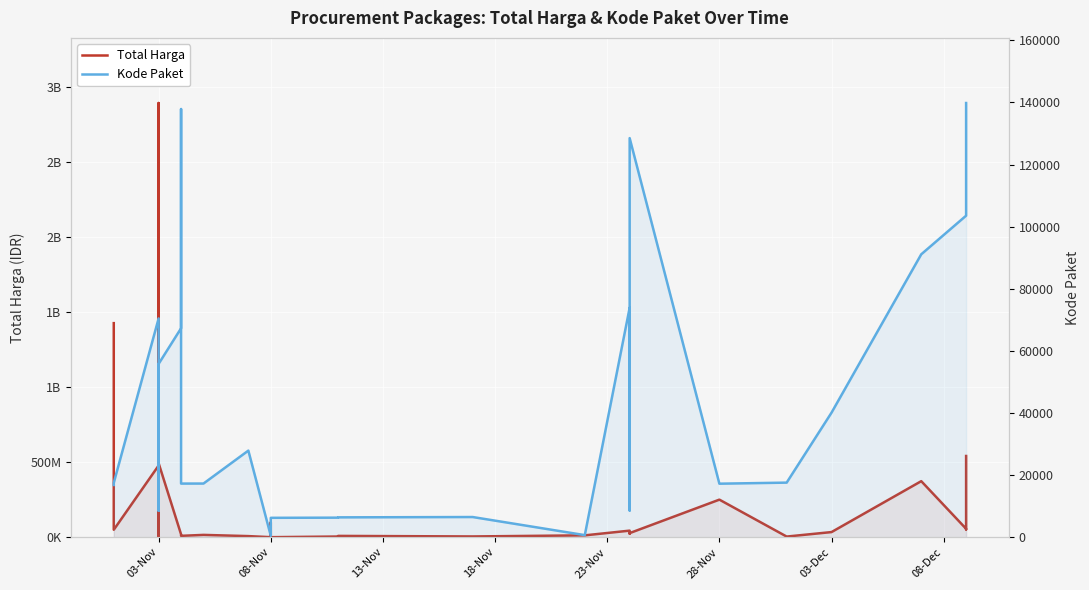

Count the number of categories in the chart.

35